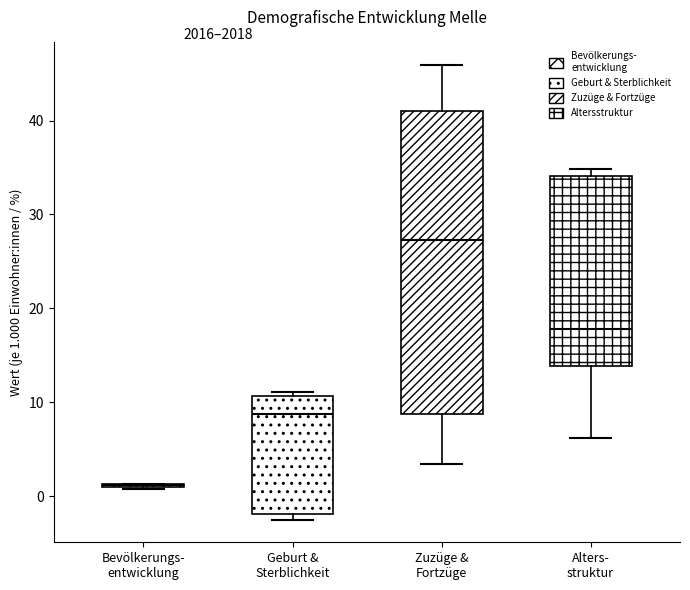

Where does the lower whisker of the box for Zuzüge & Fortzüge end on the y-axis? The values are not printed on the chart, so give them approximately, as read against the axis.

3